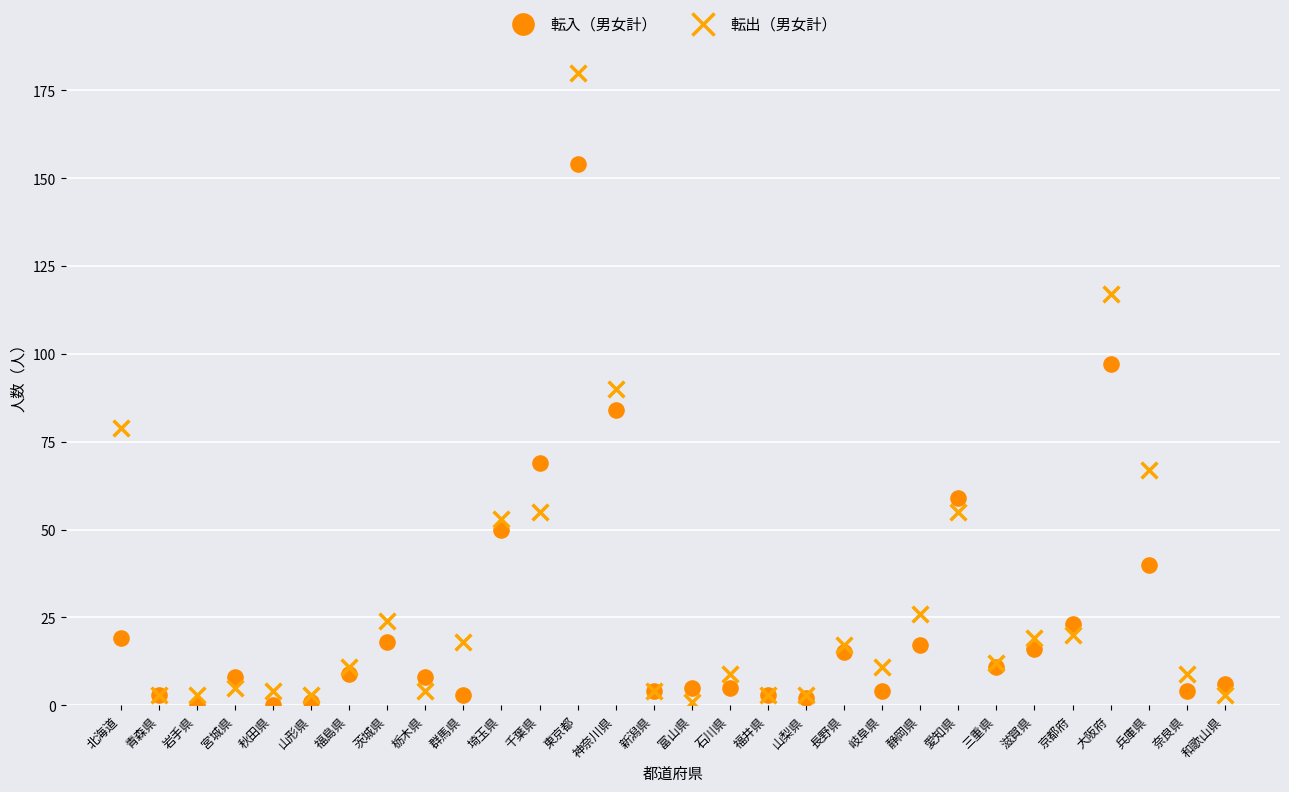

Which series reaches the maximum Y coordinate?

転出（男女計）